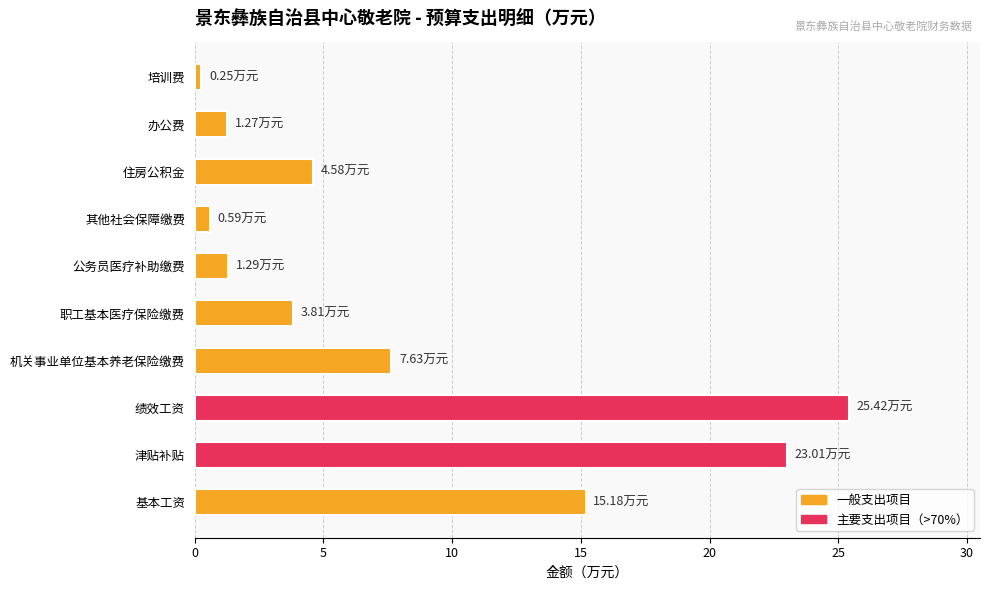

Between 基本工资 and 其他社会保障缴费, which is larger?

基本工资